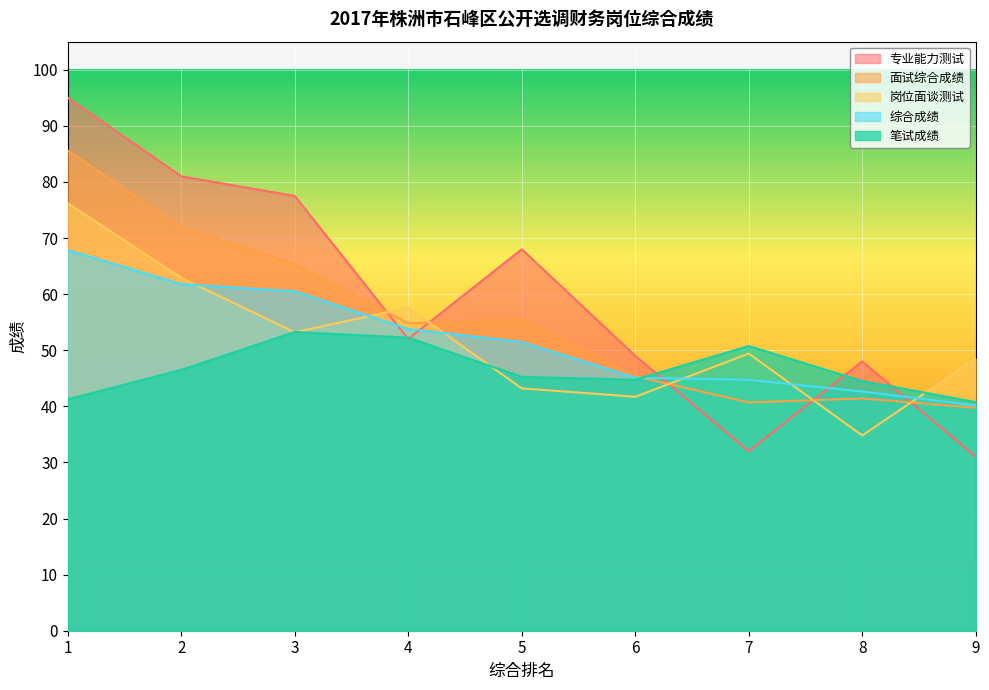

At how many categories does at least one series exceed 67?

4